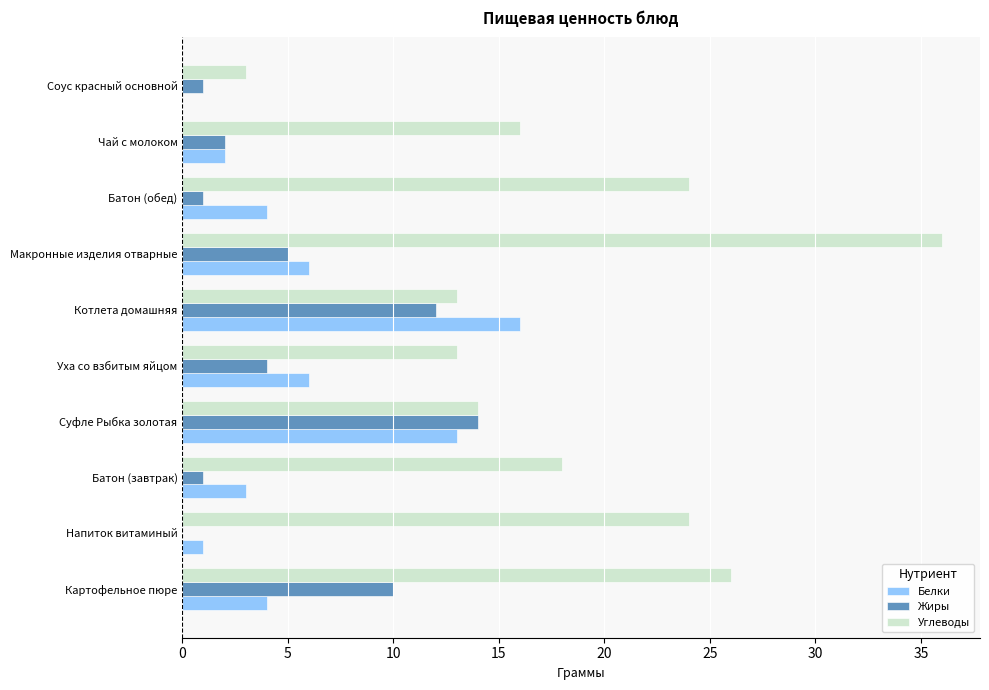

At which label is Углеводы closest to 19?

Батон (завтрак)